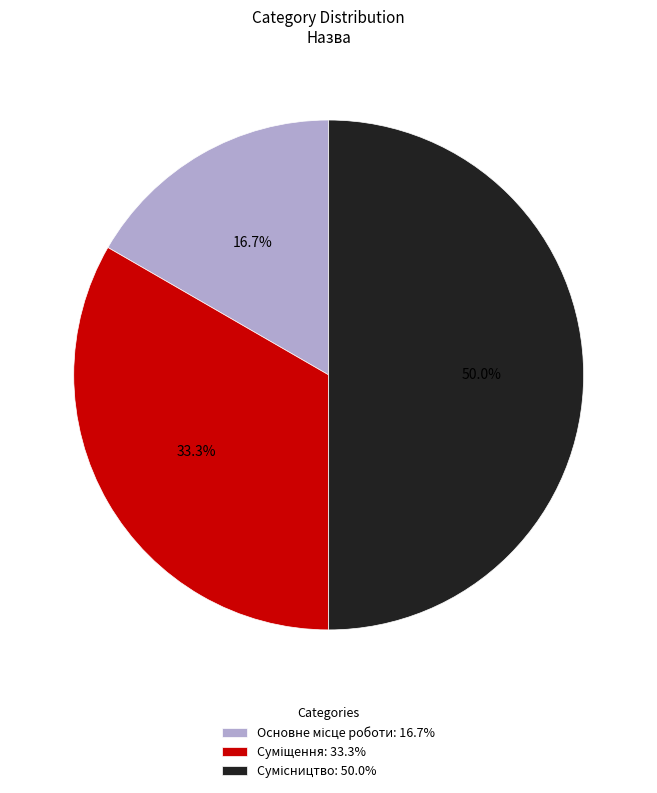

To the nearest percent, what is the difference between the largest and smallest slice percentages?

33%